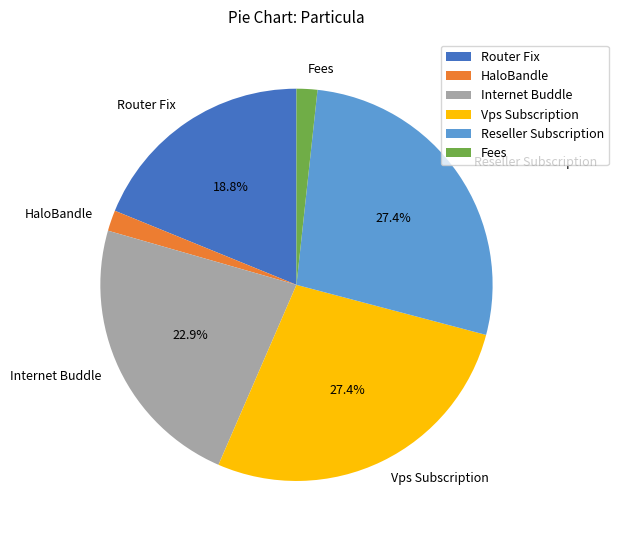

Does Reseller Subscription account for over 50% of the chart?

No